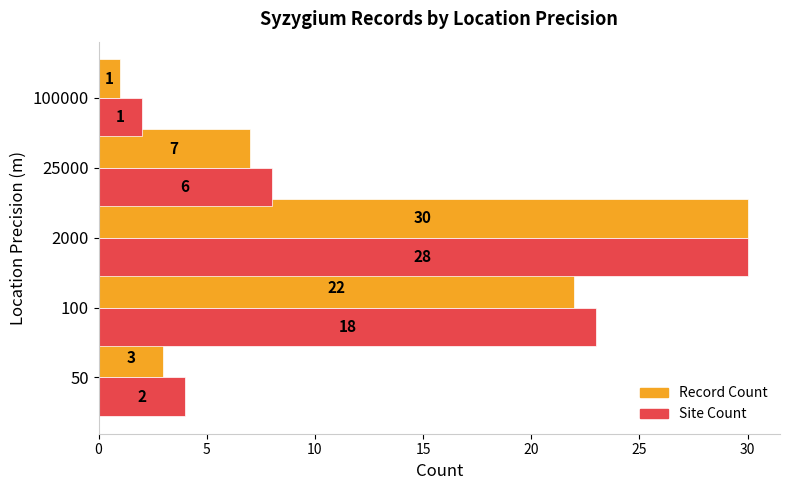

Which series has the widest spread of values?

Record Count